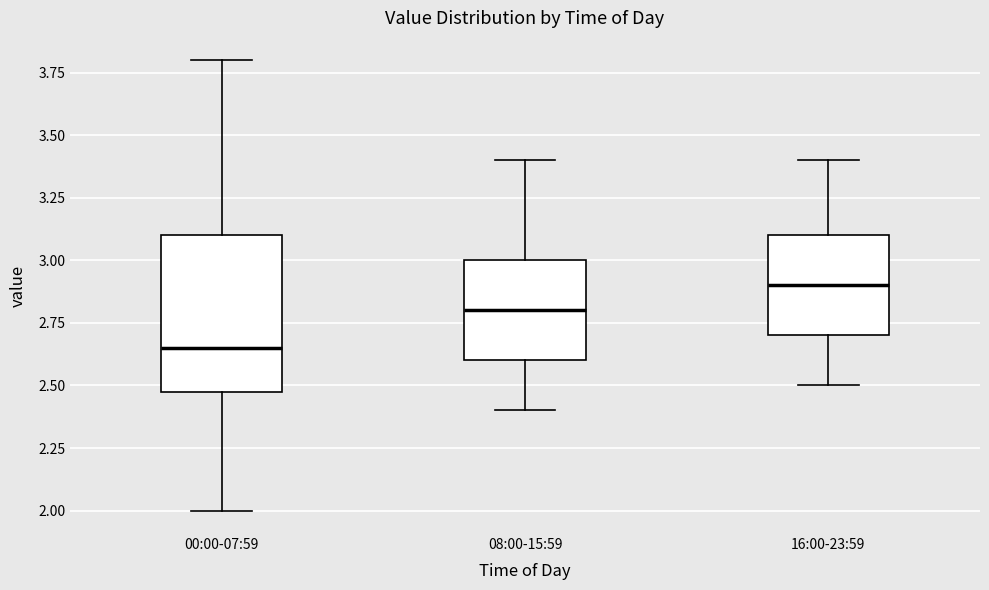

Reading left to right, transcribe this box plot: for each box, give where its median line is, the range the box spans, and where its two whiskers end, as read against the y-axis. The values are not printed on the chart, so give them approximately, as read against the axis.

00:00-07:59: median 2.65, box 2.50 to 3.10, whiskers 2.00 to 3.80
08:00-15:59: median 2.80, box 2.60 to 3.00, whiskers 2.40 to 3.40
16:00-23:59: median 2.90, box 2.70 to 3.10, whiskers 2.50 to 3.40